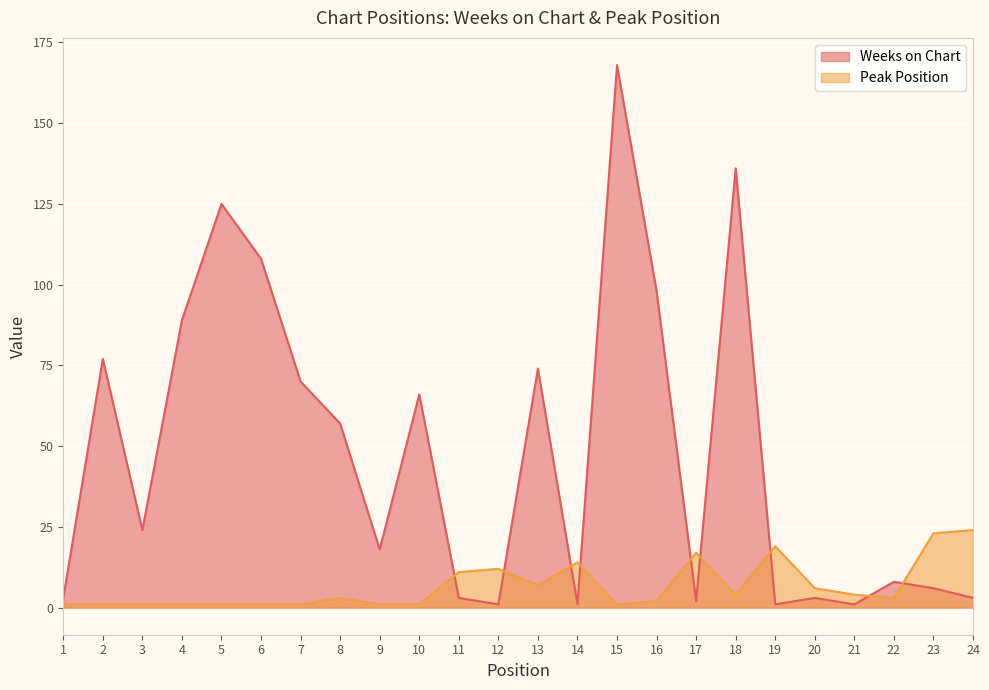

How many lines are shown in the chart?

2